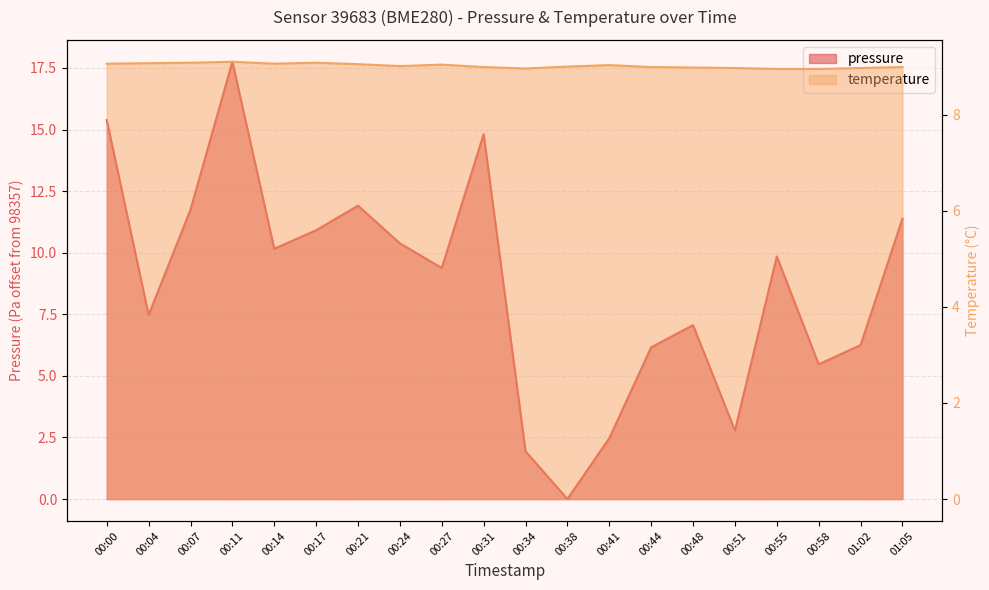

The value of temperature at 01:05 is 12.5. True or false?

False